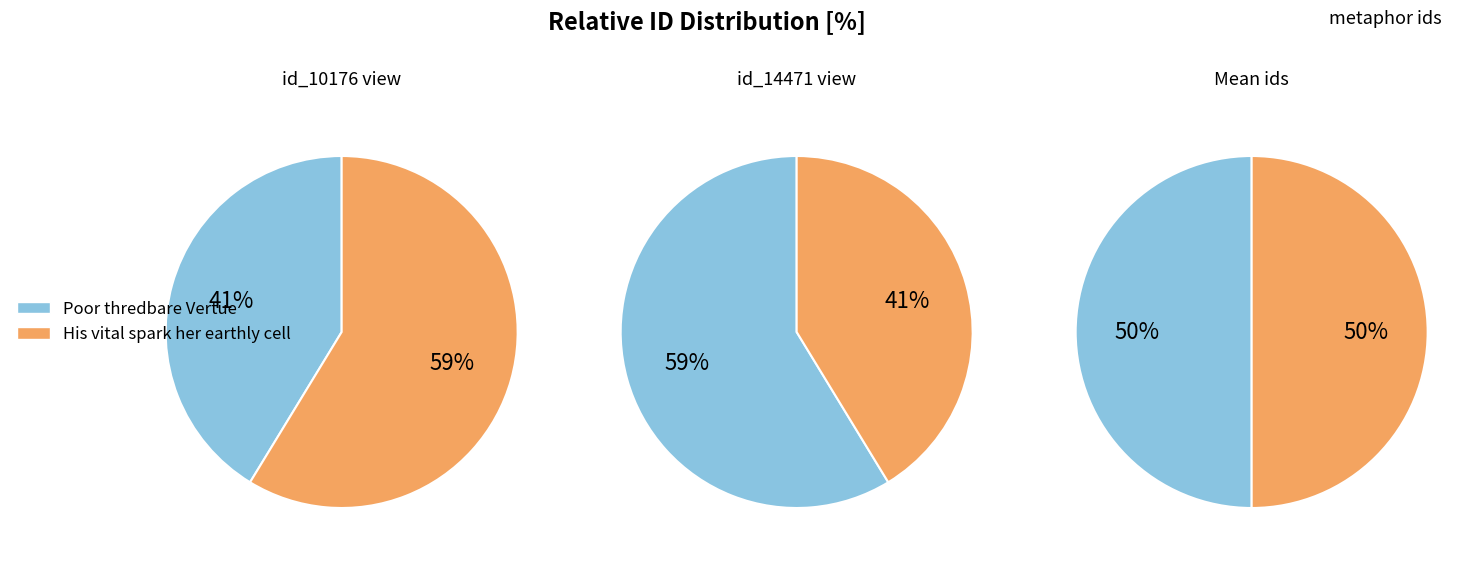

How many slices are in this pie chart?

2